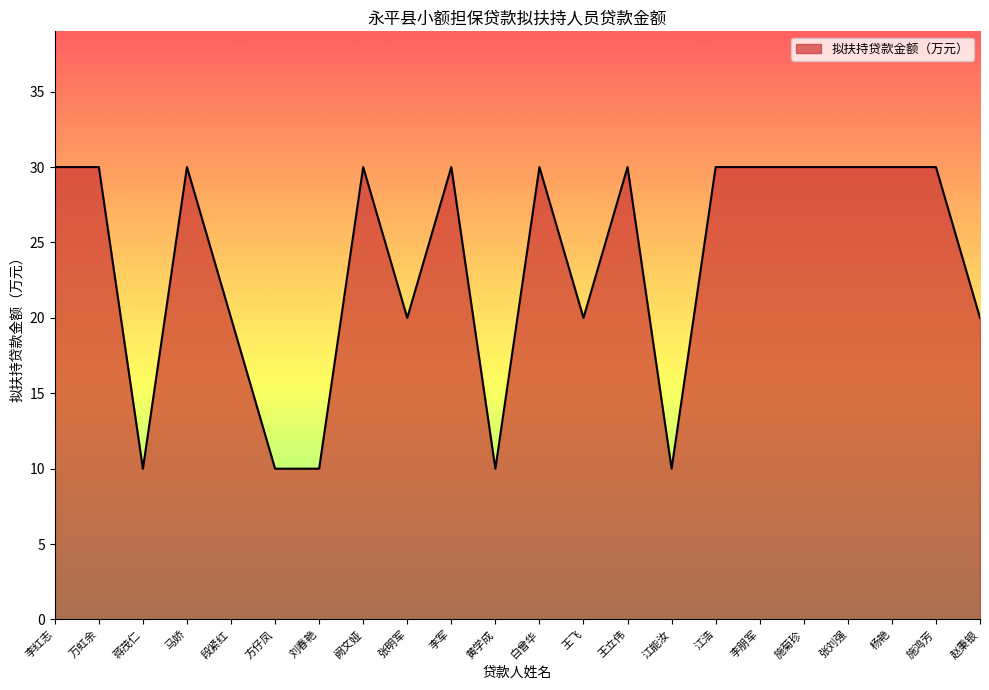

What position from the left is 蒋茂仁?

3